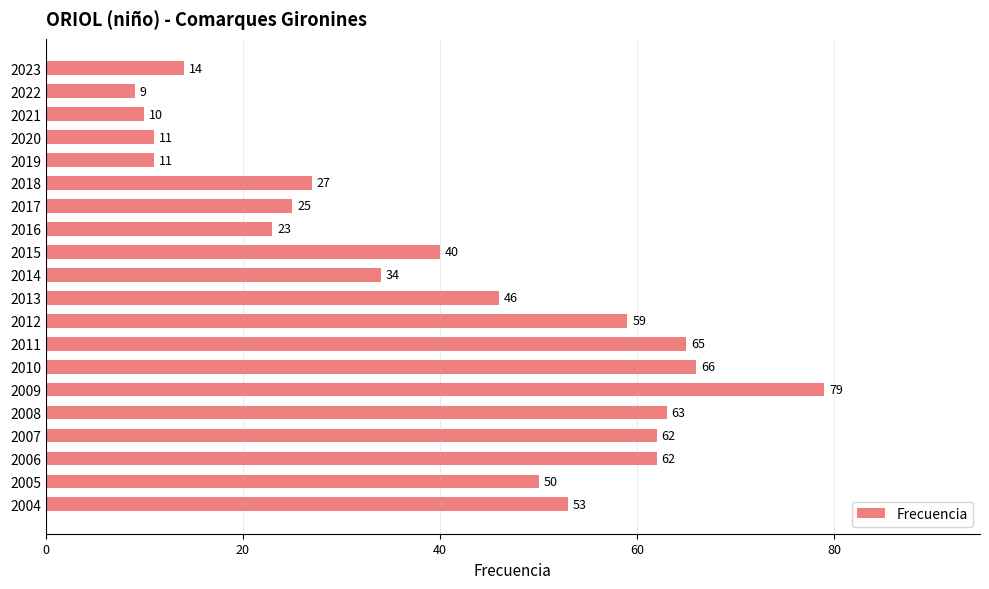

What is the value of the 7th bar from the top?

25